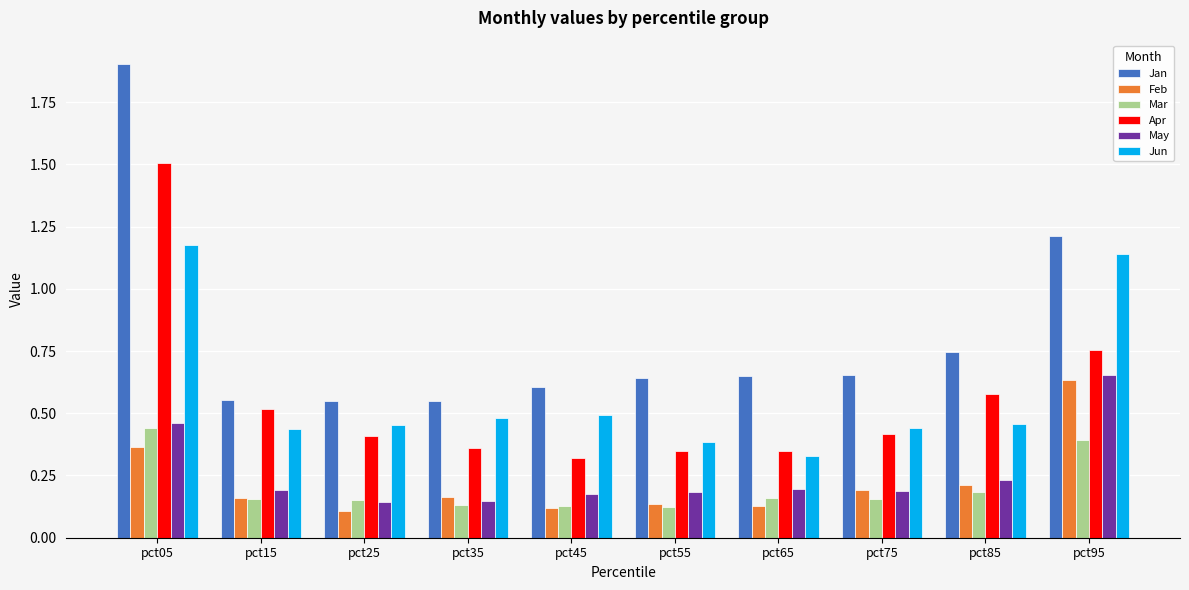

Which label corresponds to the largest value in the chart?

pct05